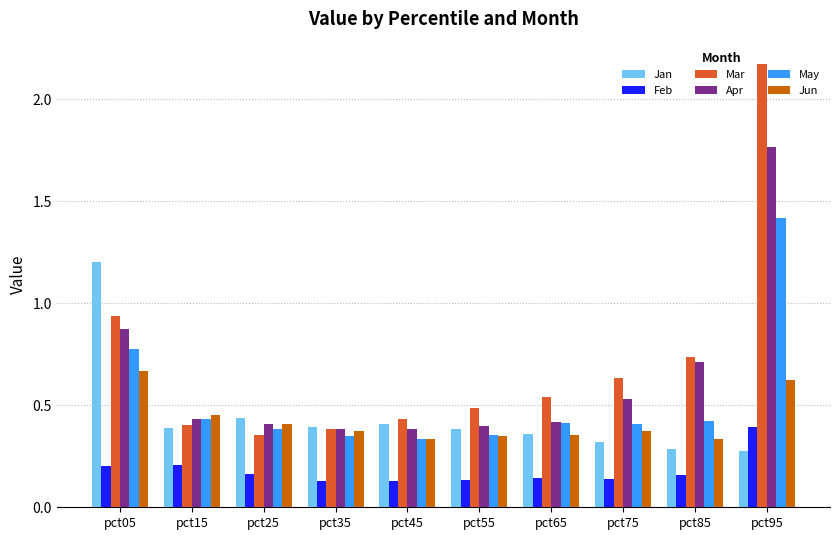

List the series in order of their peak value, lowest first.

Feb, Jun, Jan, May, Apr, Mar